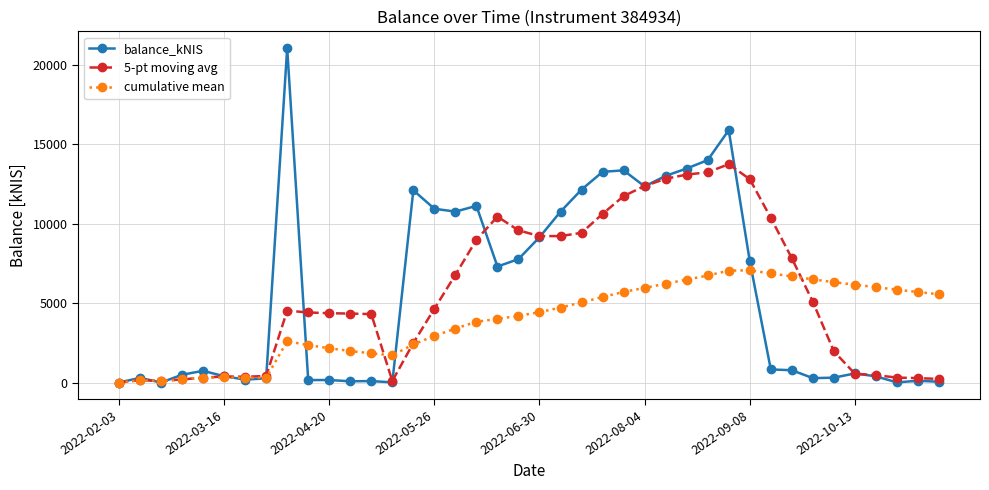

What is the value of the cumulative mean point at the 23rd from the left?

5037.9